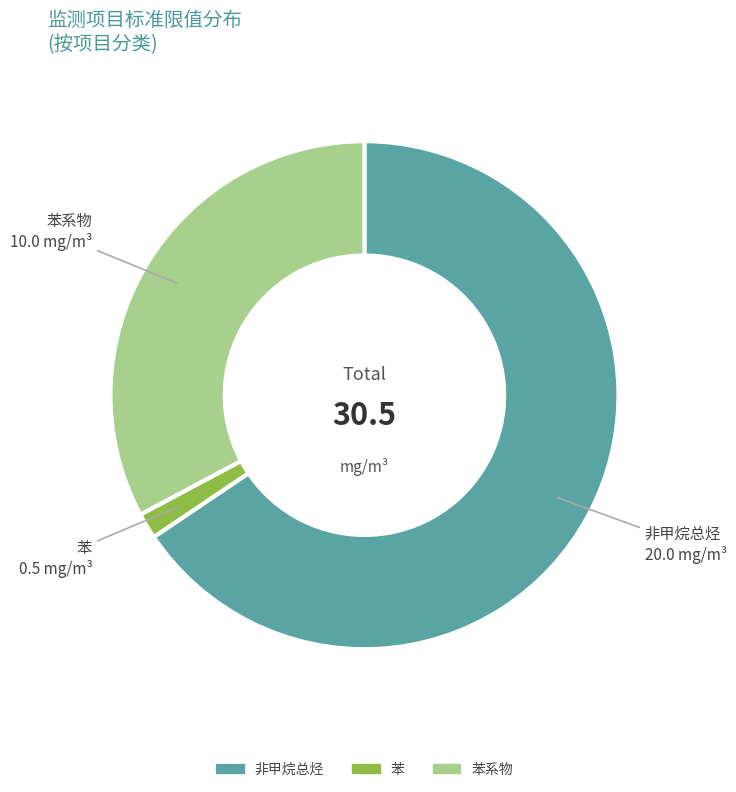

How many segments does this pie chart have?

3